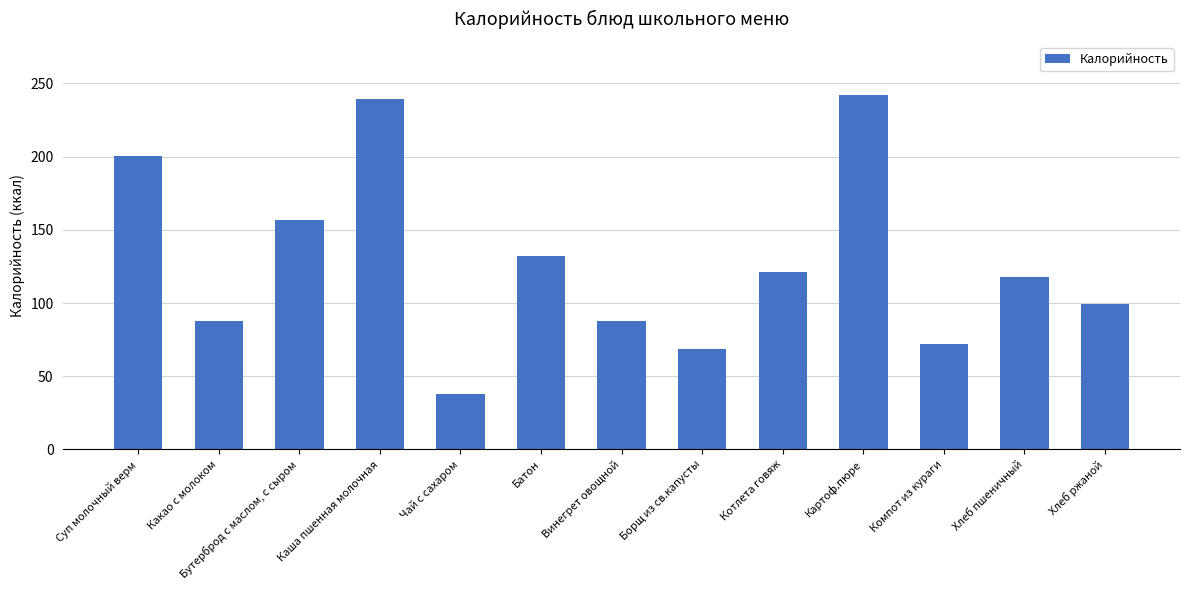

What is the value of the 2nd bar from the left?

88.0